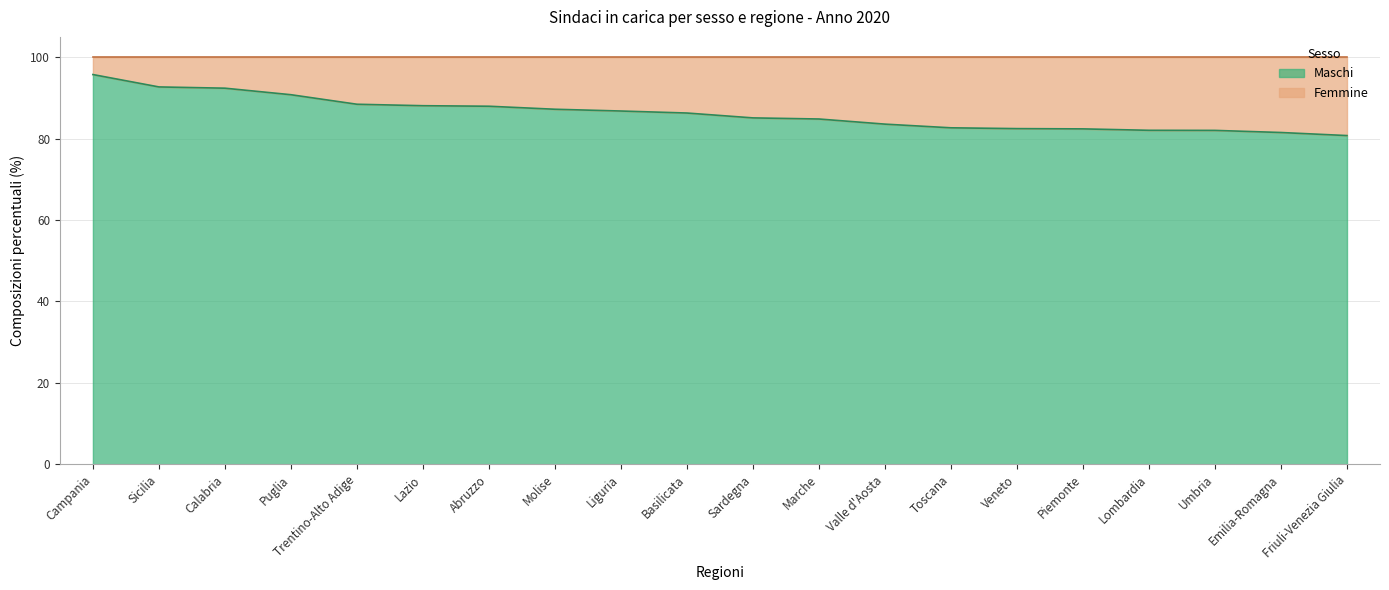

True or false: the data shows 154.5 at Abruzzo.

False